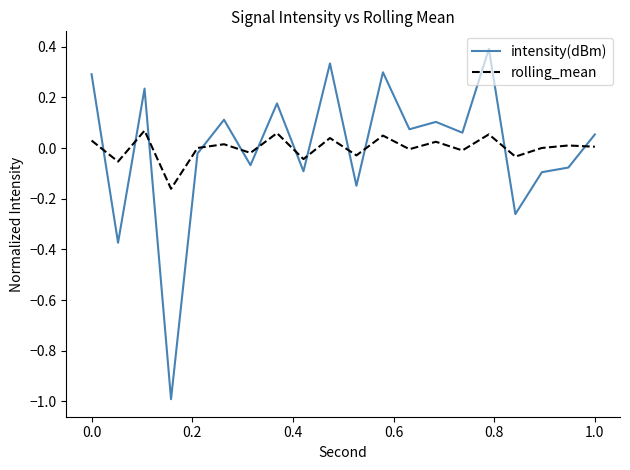

Rank the series by their maximum value, from lowest to highest.

rolling_mean, intensity(dBm)